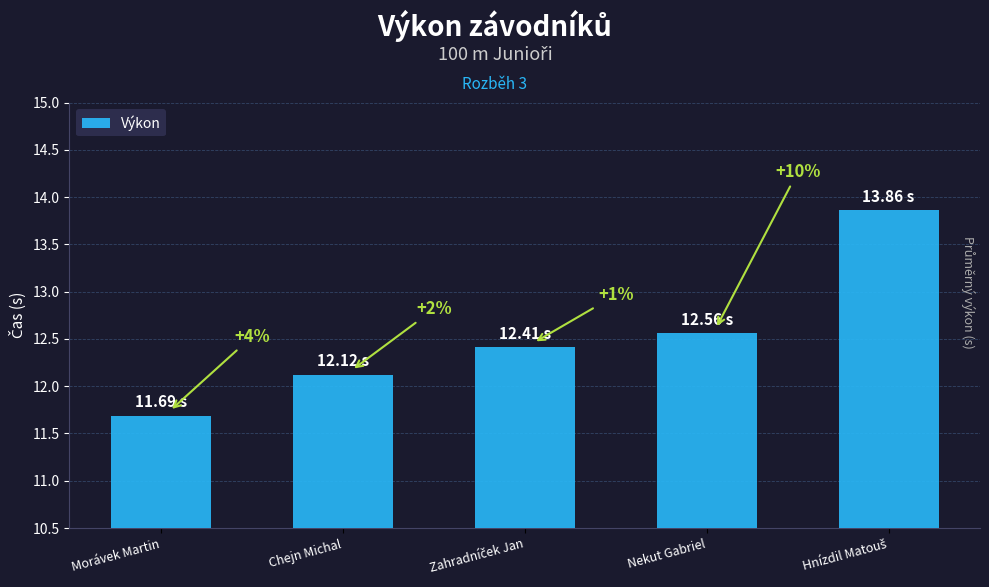

What is the value of the 5th bar from the left?

13.9